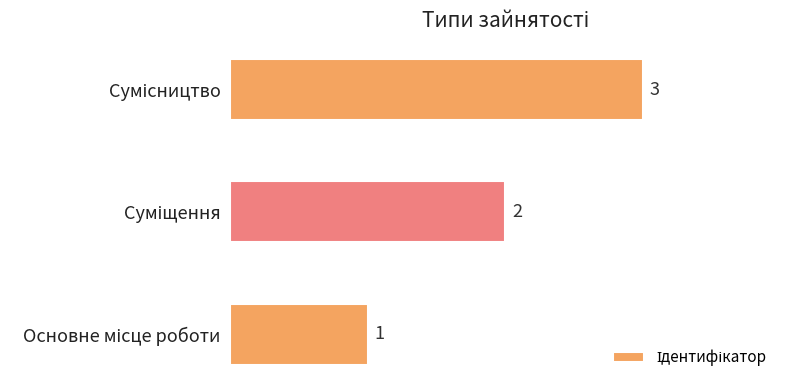

What is the smallest value displayed?

1